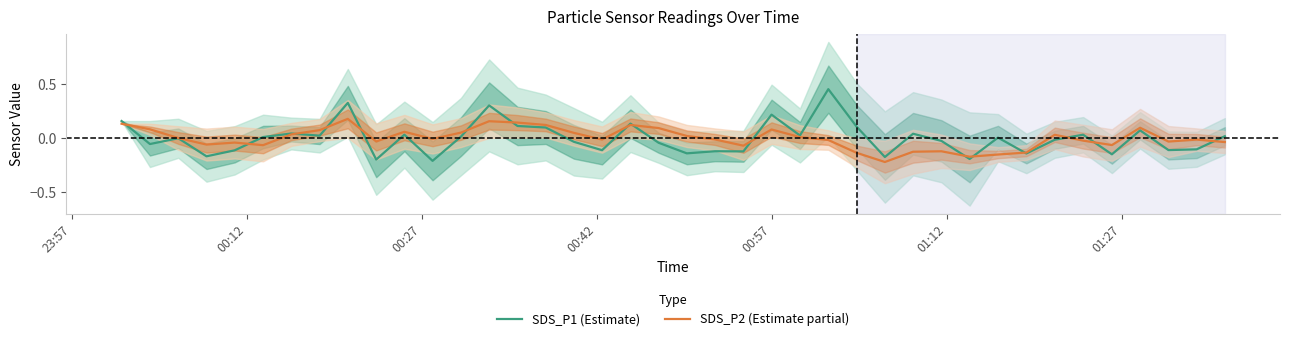

List the series in order of their peak value, lowest first.

SDS_P2 (Estimate partial), SDS_P1 (Estimate)